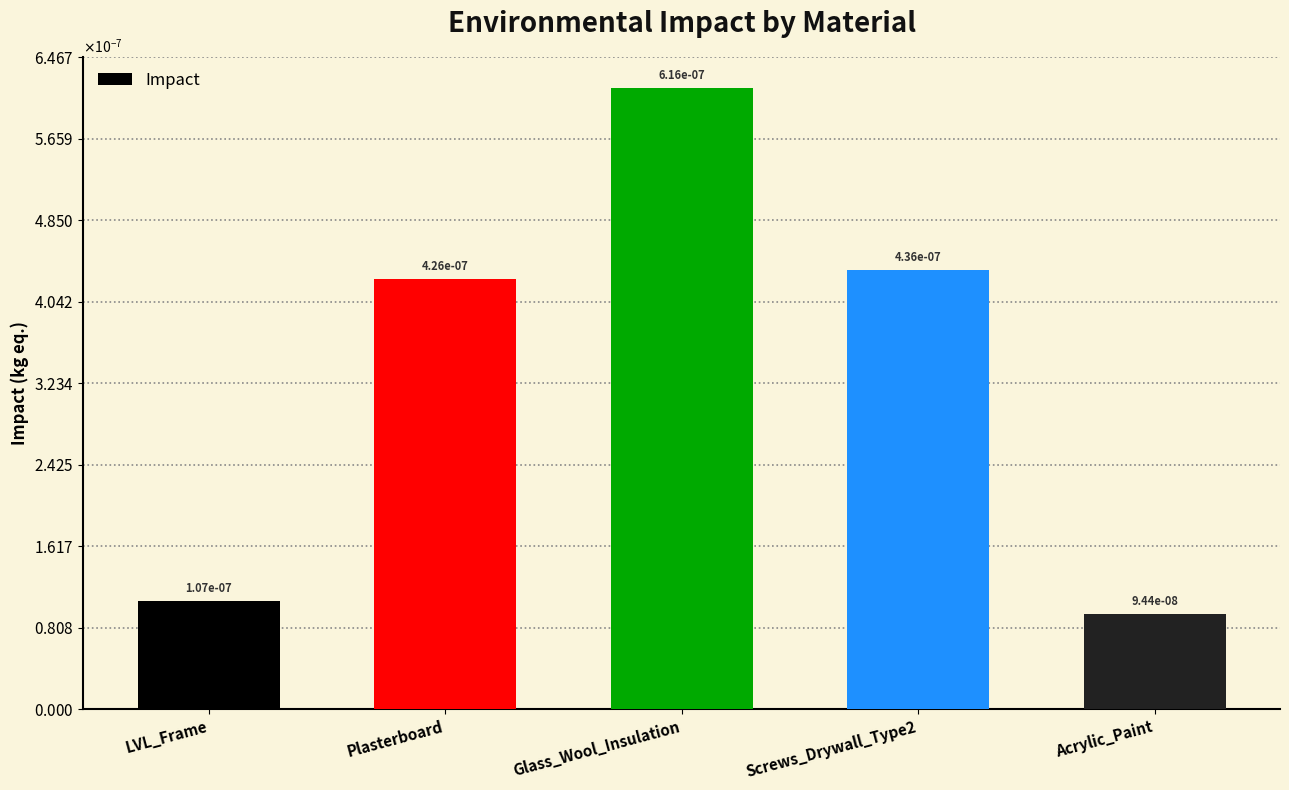

Does the chart contain any negative values?

No